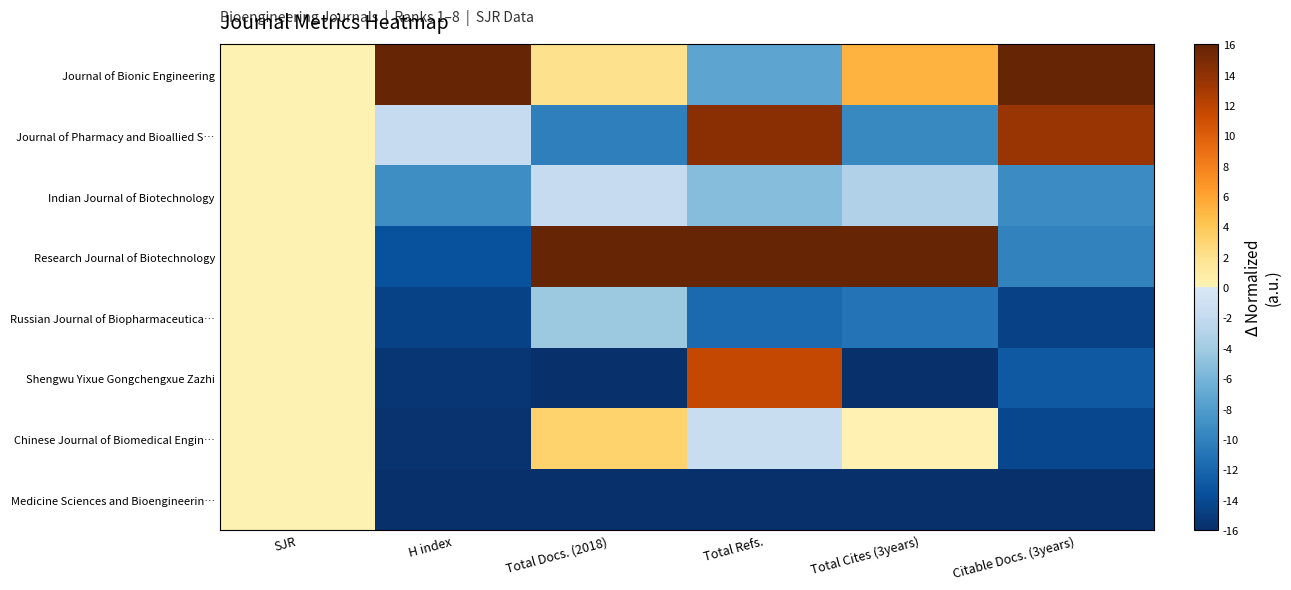

Reading left to right, transcribe all the data shown in this chart.

Journal of Bionic Engineering: SJR=0.0	H index=16.0	Total Docs. (2018)=2.0	Total Refs.=-7.3	Total Cites (3years)=5.2	Citable Docs. (3years)=16.0
Journal of Pharmacy and Bioallied S…: SJR=0.0	H index=-2.0	Total Docs. (2018)=-10.1	Total Refs.=14.1	Total Cites (3years)=-9.6	Citable Docs. (3years)=13.5
Indian Journal of Biotechnology: SJR=0.0	H index=-9.2	Total Docs. (2018)=-1.8	Total Refs.=-5.3	Total Cites (3years)=-3.2	Citable Docs. (3years)=-9.3
Research Journal of Biotechnology: SJR=0.0	H index=-13.6	Total Docs. (2018)=16.0	Total Refs.=16.0	Total Cites (3years)=16.0	Citable Docs. (3years)=-10.1
Russian Journal of Biopharmaceutica…: SJR=0.0	H index=-14.6	Total Docs. (2018)=-4.3	Total Refs.=-11.8	Total Cites (3years)=-11.1	Citable Docs. (3years)=-14.7
Shengwu Yixue Gongchengxue Zazhi: SJR=0.0	H index=-15.5	Total Docs. (2018)=-16.0	Total Refs.=11.6	Total Cites (3years)=-16.0	Citable Docs. (3years)=-12.9
Chinese Journal of Biomedical Engin…: SJR=0.0	H index=-15.7	Total Docs. (2018)=3.2	Total Refs.=-1.6	Total Cites (3years)=0.2	Citable Docs. (3years)=-14.2
Medicine Sciences and Bioengineerin…: SJR=0.0	H index=-16.0	Total Docs. (2018)=-16.0	Total Refs.=-16.0	Total Cites (3years)=-16.0	Citable Docs. (3years)=-16.0